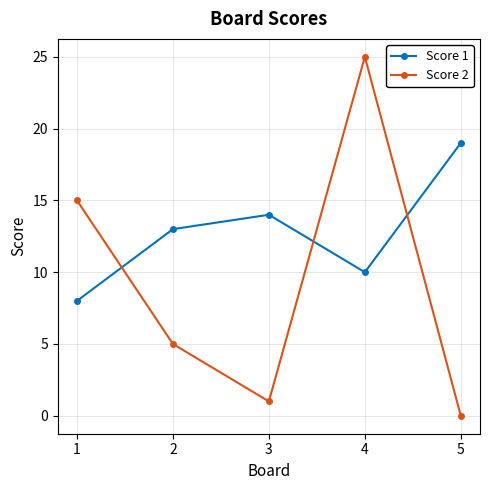

List the series in order of their overall mean, lowest first.

Score 2, Score 1